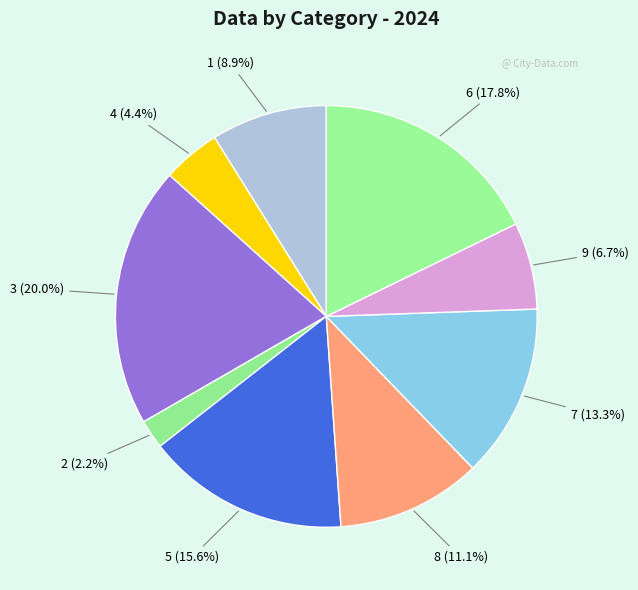

Which category has the biggest portion of the pie?

3